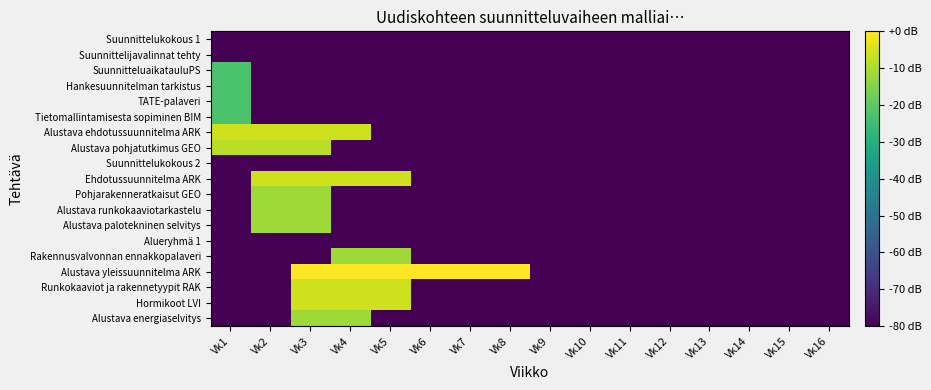

Which label corresponds to the smallest value in the chart?

Vk1